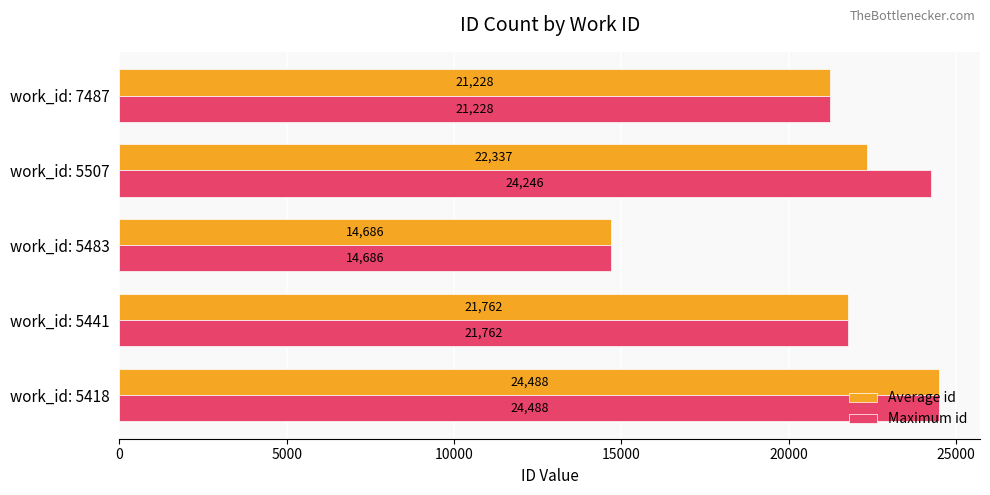

Where is Average id nearest to the value 19586?

work_id: 7487